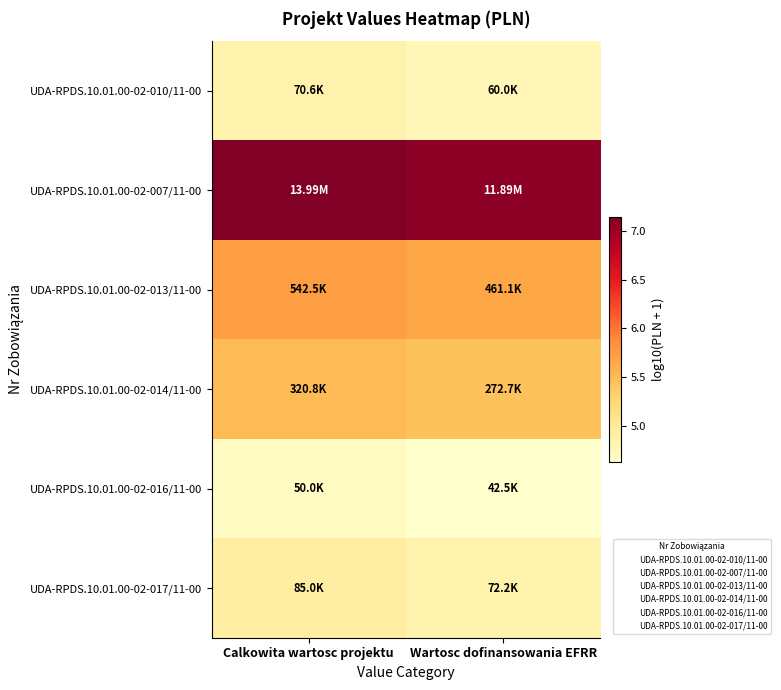

Which series has the largest range (max minus min)?

UDA-RPDS.10.01.00-02-007/11-00